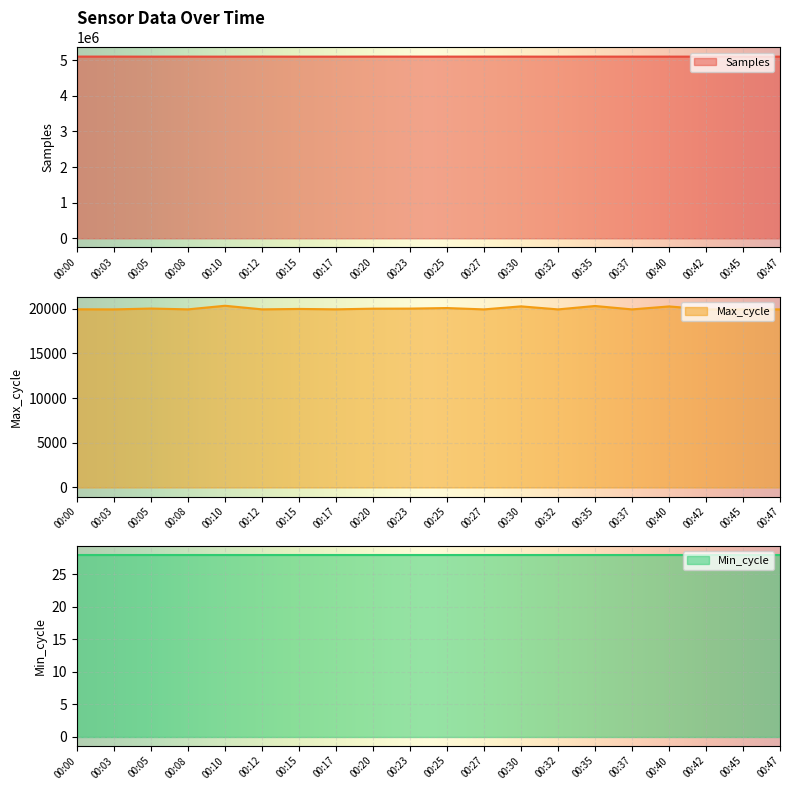

How many interior local peaks does the Samples series have?

8